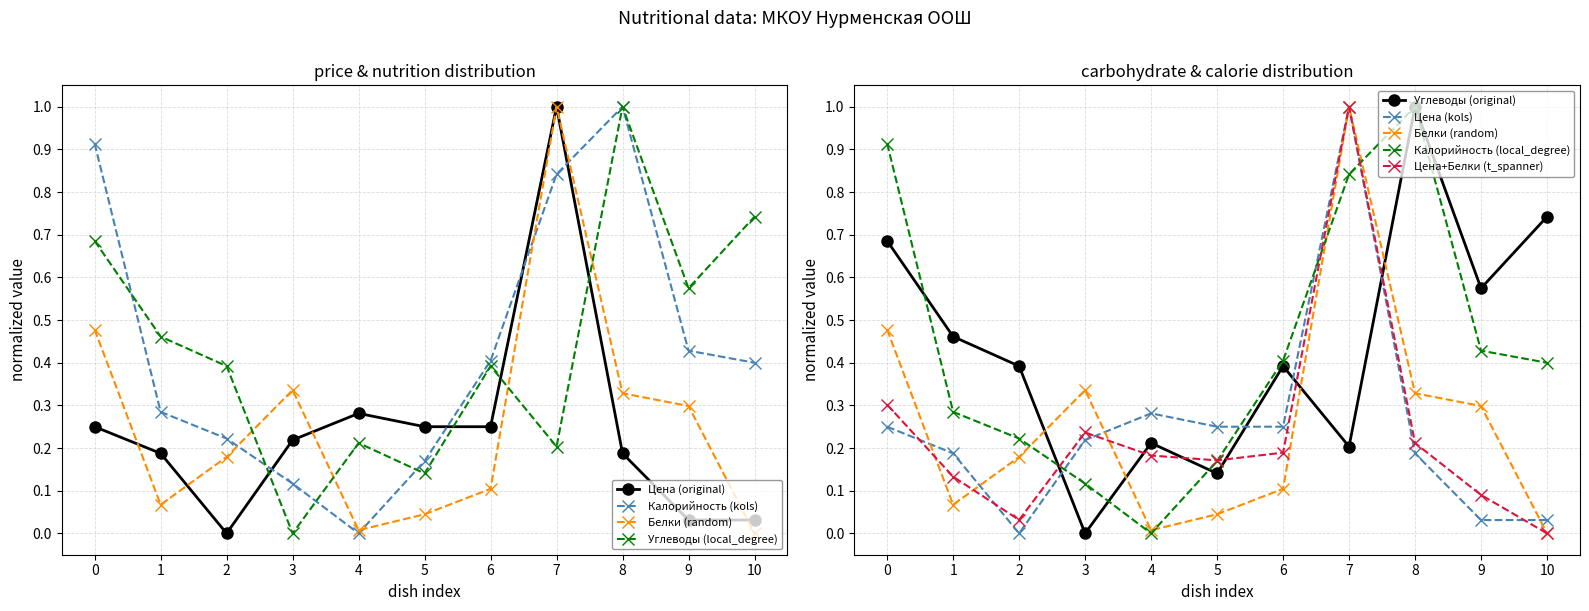

Which series has the largest total across all categories?

Углеводы